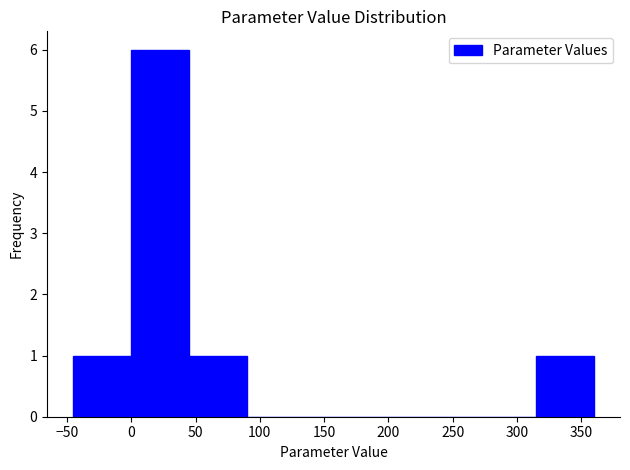

Which range on the x-axis has the tallest bar?

0 to 45